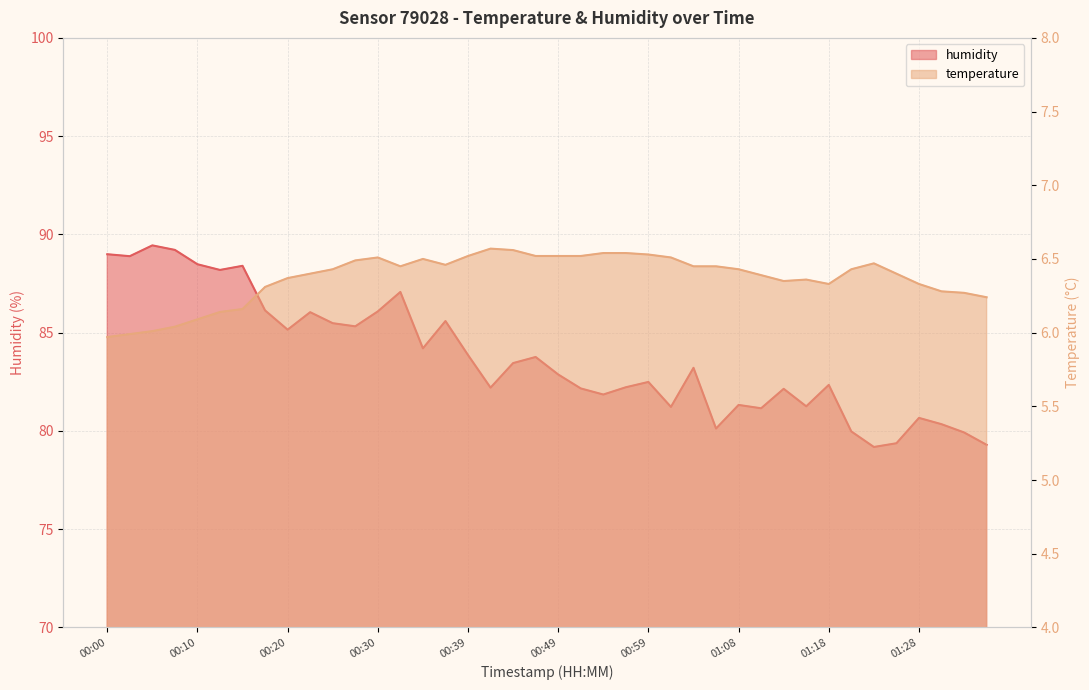

What value does the humidity series have at 00:49?

82.9